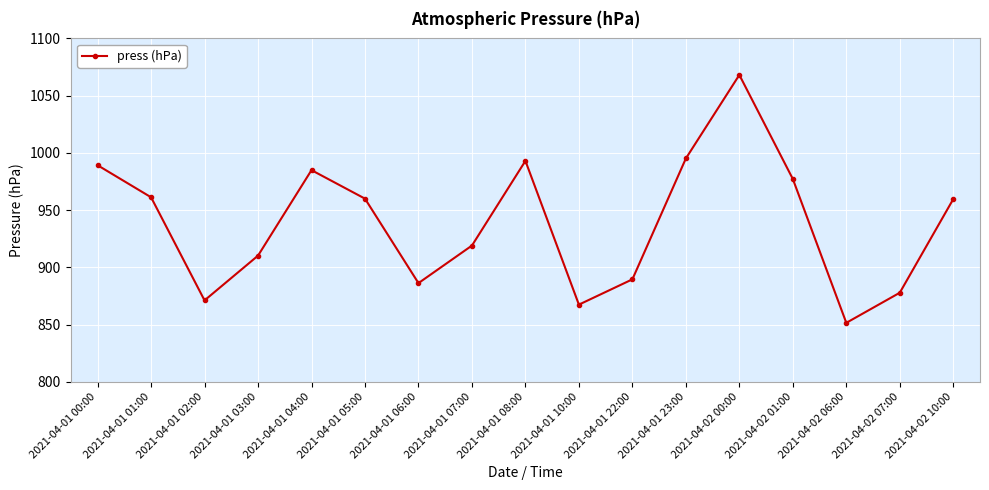

How many values exceed 959?

9